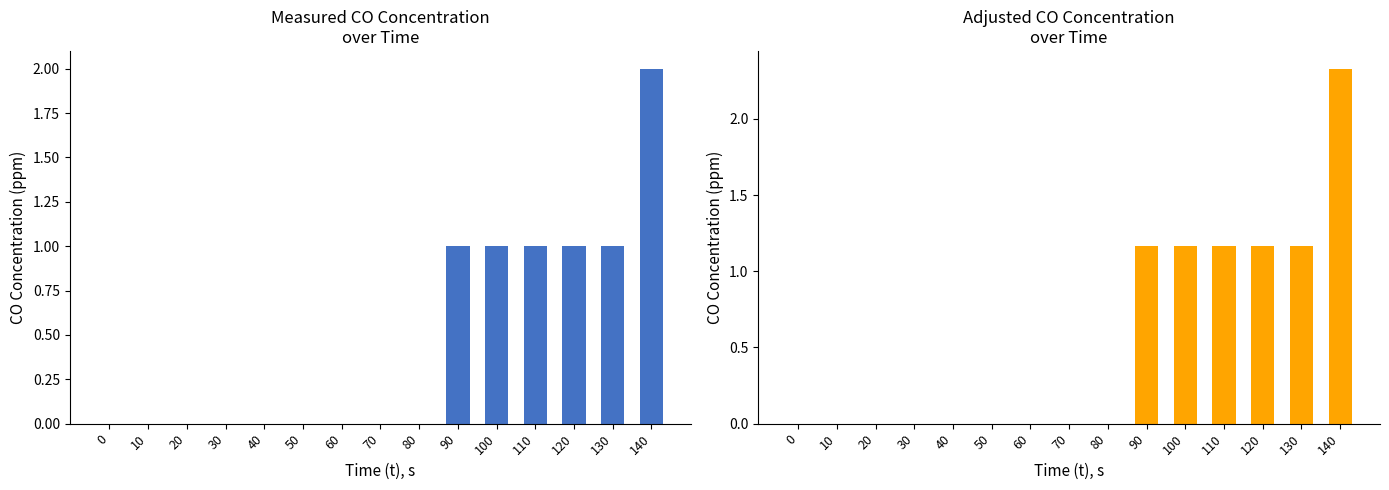

Rank the series at 60 from lowest to highest value.

Measured concentration of CO, ppm, adjusted CO concentration